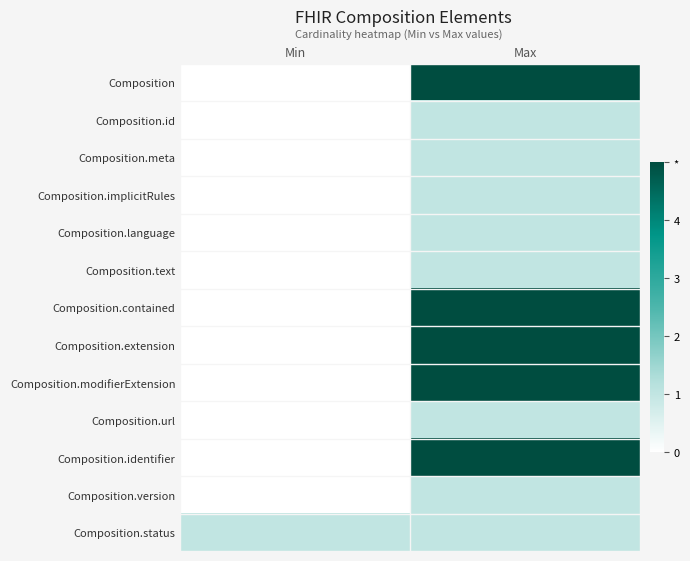

Which has a higher value, Min or Max?

Max